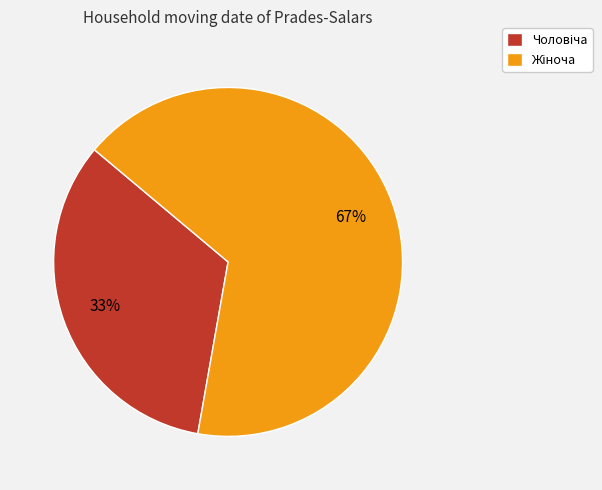

Is there a majority slice in this chart?

Yes